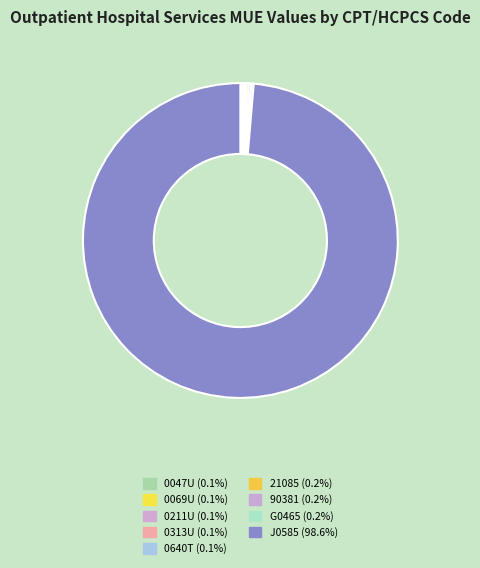

Is 0069U the majority of the pie?

No